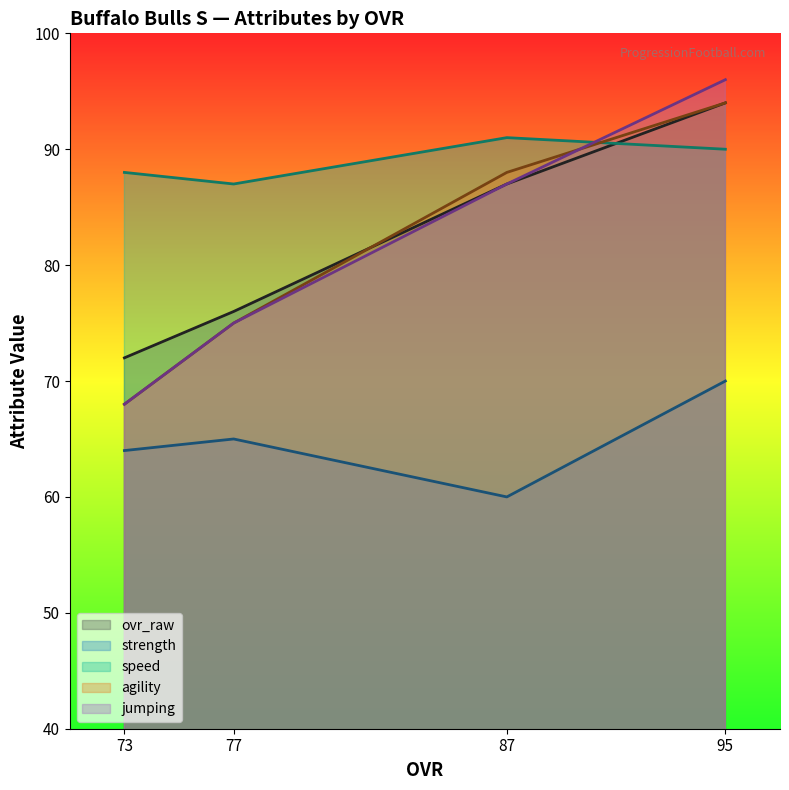

How many intersections are there between ovr_raw and speed?

1